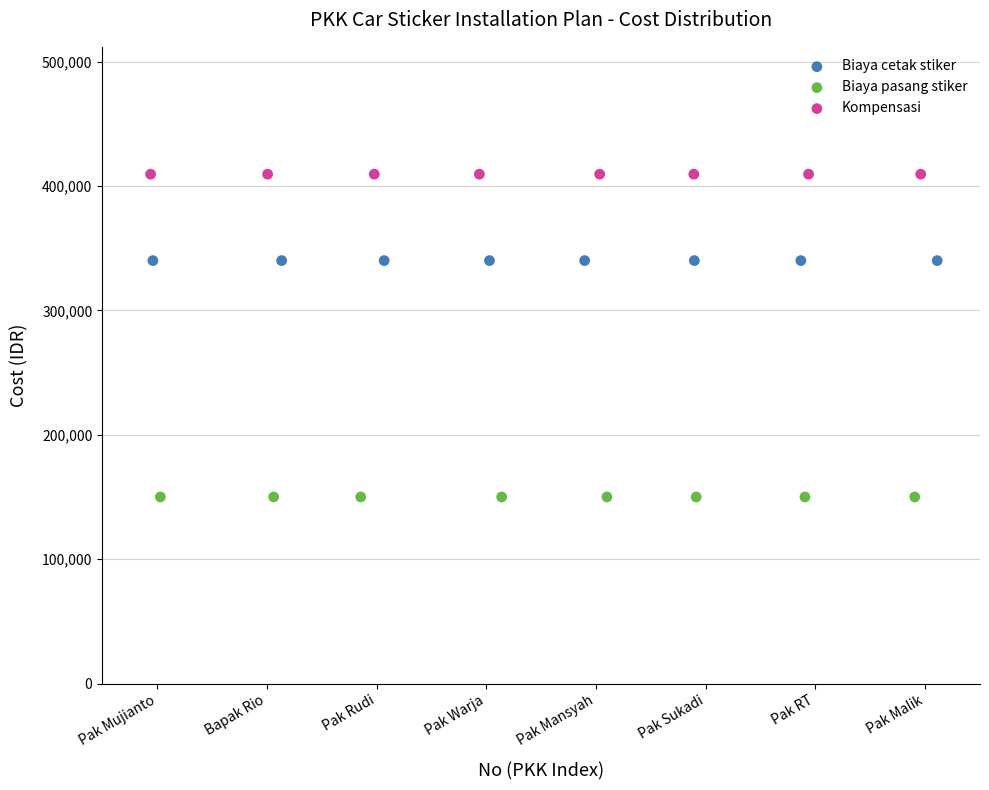

Which series contains the highest Y value?

Kompensasi